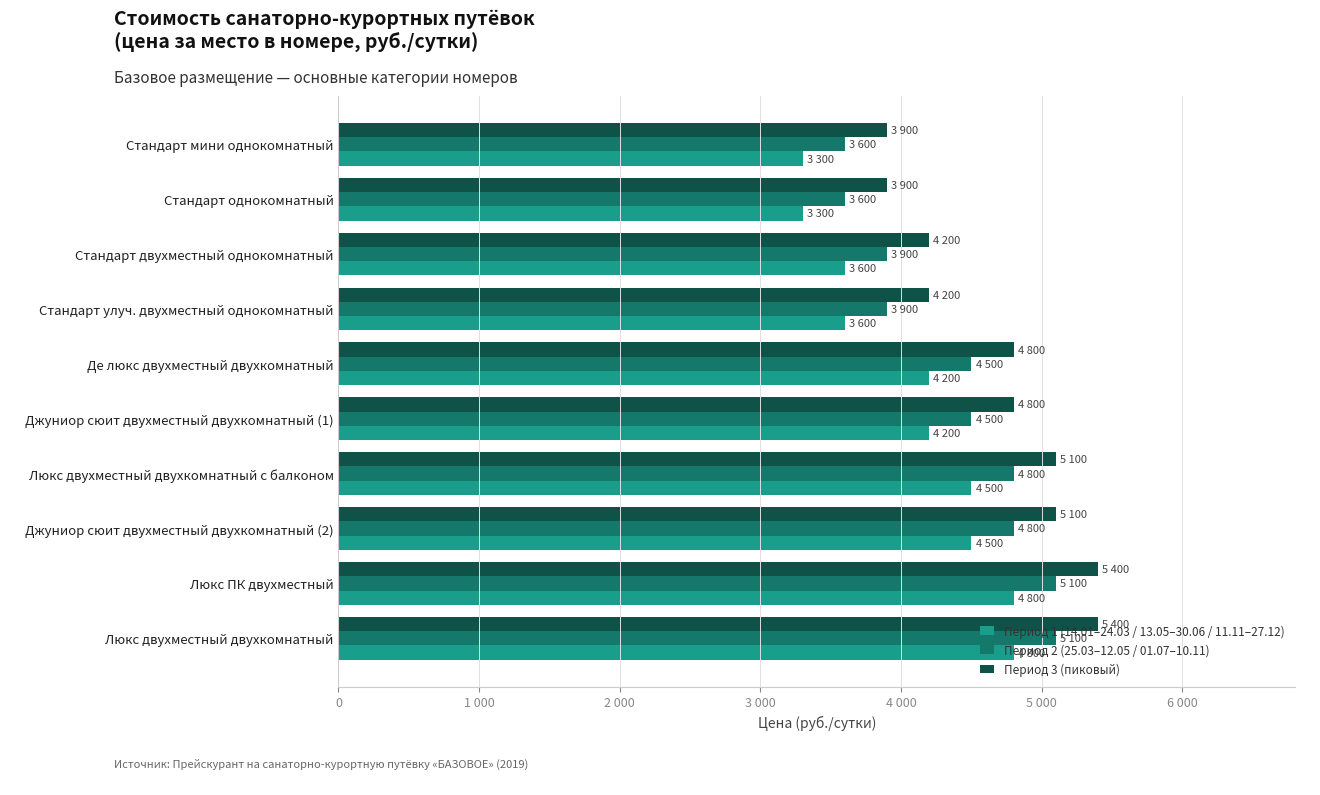

What is the average value of the Период 1 (14.01–24.03 / 13.05–30.06 / 11.11–27.12) series?

4080